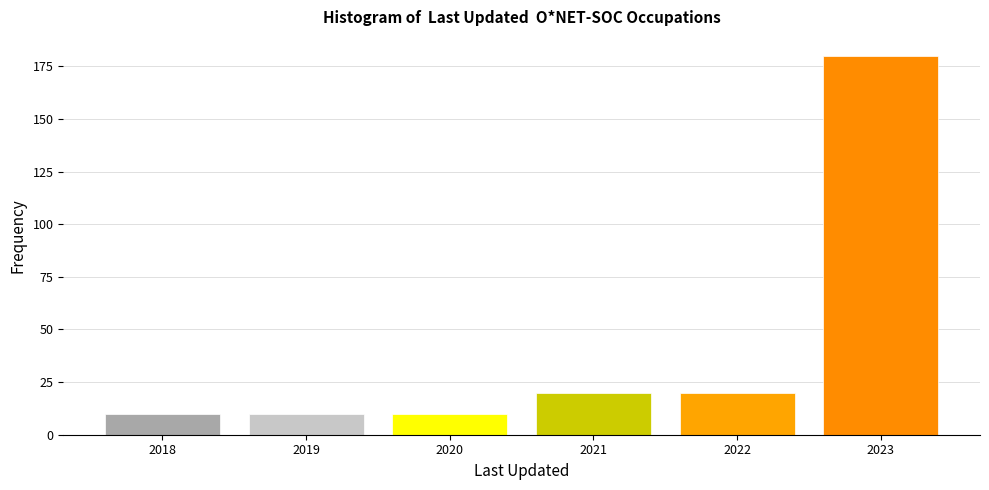

Reading right to left, extract all data points from this chart.

2023=180	2022=20	2021=20	2020=10	2019=10	2018=10